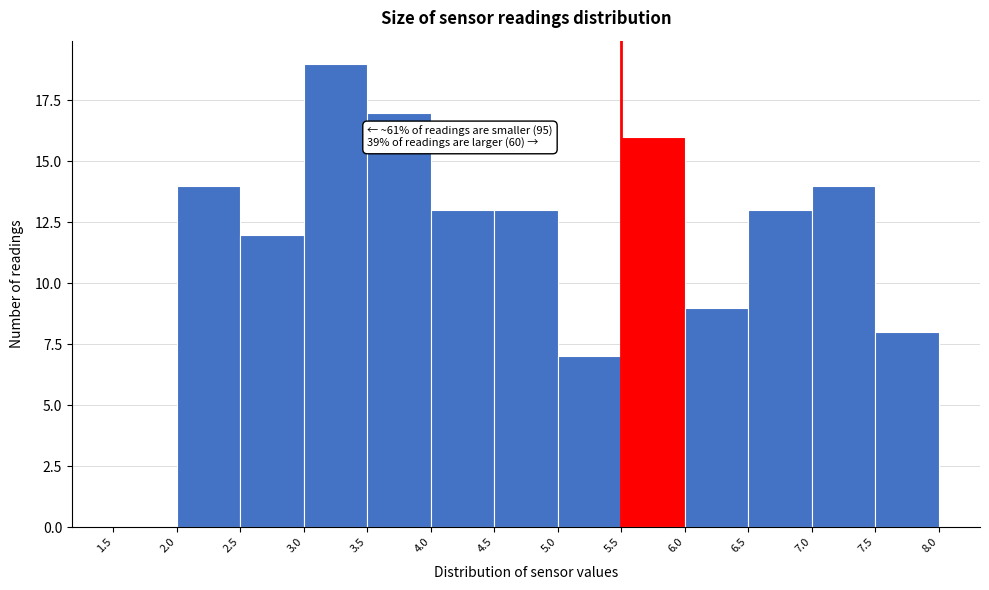

Over which range of the x-axis is the bar tallest?

3.0 to 3.5